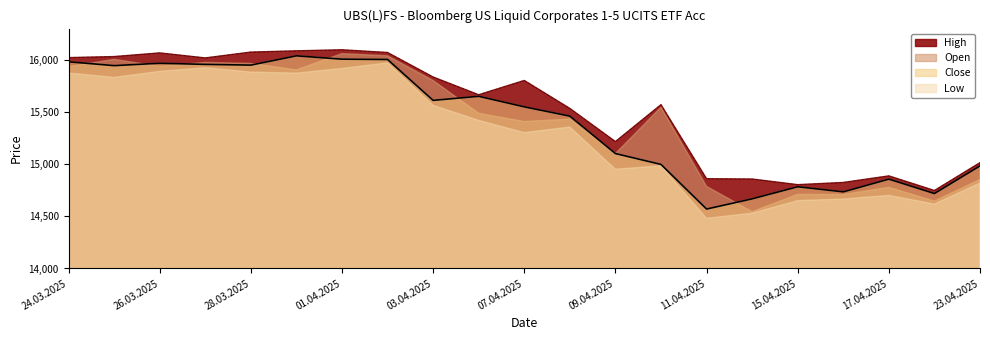

At which label does Low first exceed 15550?

24.03.2025